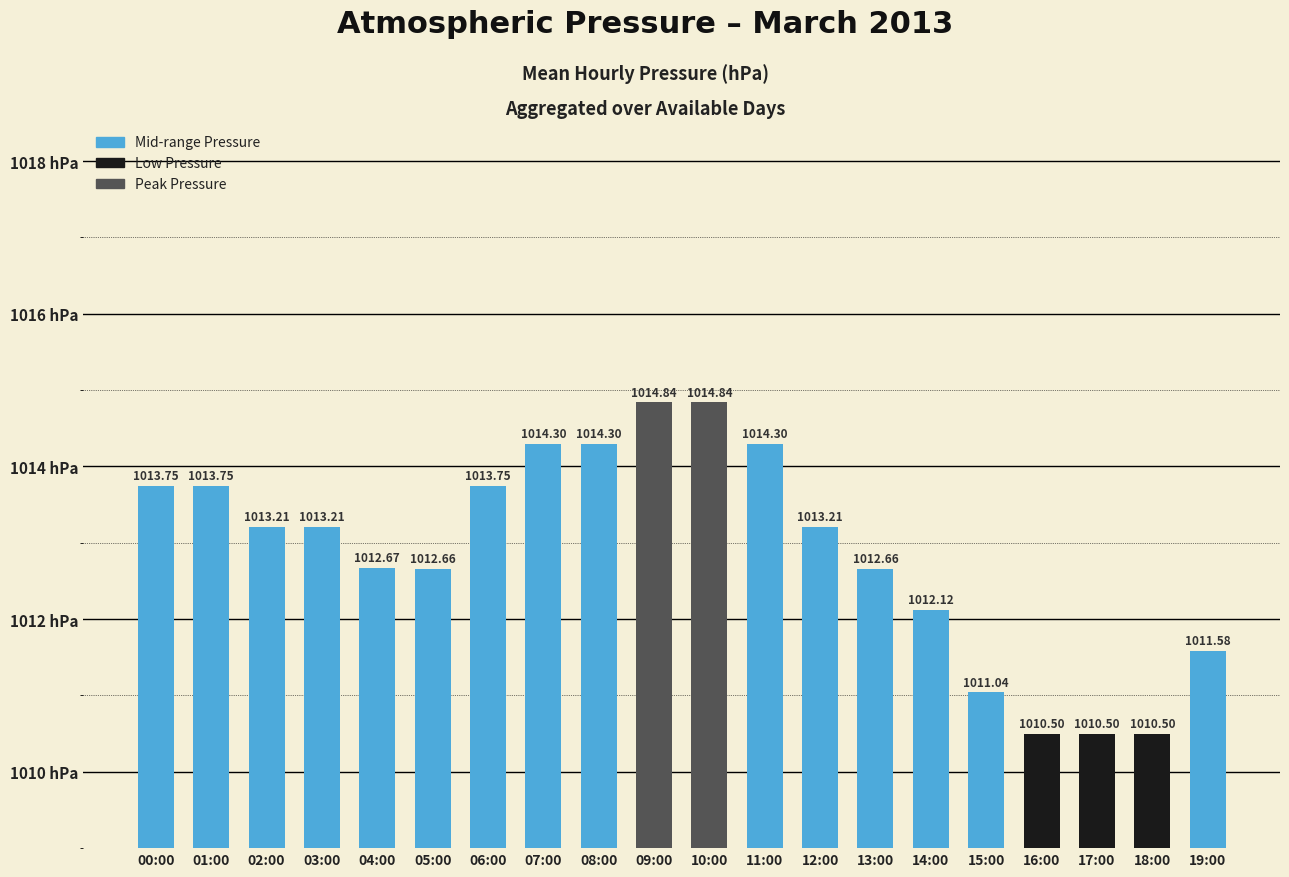

Reading left to right, list all the values displayed in this chart.

00:00=1013.8	01:00=1013.8	02:00=1013.2	03:00=1013.2	04:00=1012.7	05:00=1012.7	06:00=1013.8	07:00=1014.3	08:00=1014.3	09:00=1014.8	10:00=1014.8	11:00=1014.3	12:00=1013.2	13:00=1012.7	14:00=1012.1	15:00=1011.0	16:00=1010.5	17:00=1010.5	18:00=1010.5	19:00=1011.6